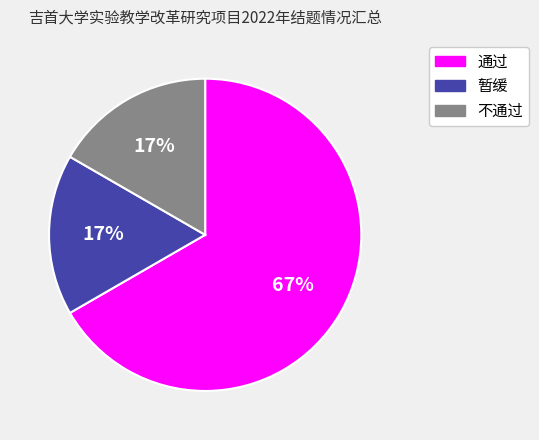

To the nearest percent, what percentage of the pie is 暂缓?

17%